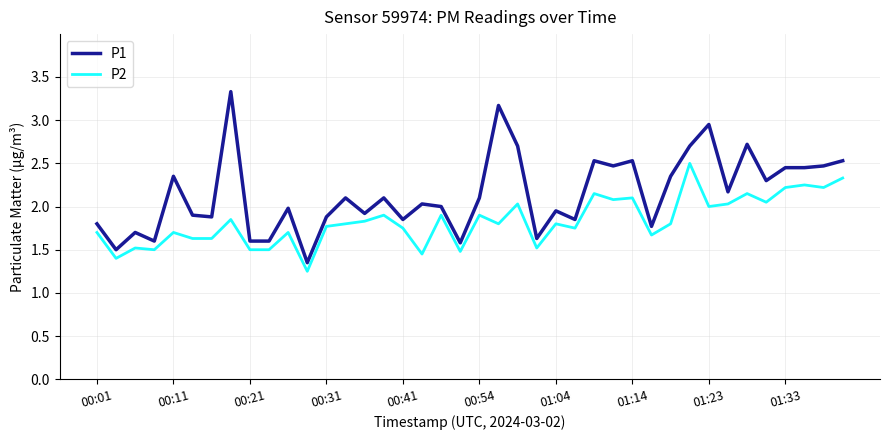

True or false: P1 and P2 intersect in this chart.

False